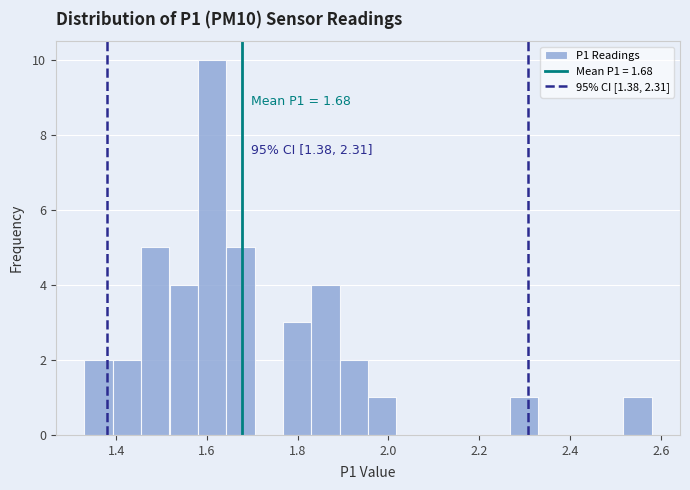

Around what value on the x-axis is the tallest bar? Give the approximate position of its centre, as read against the axis.

1.62